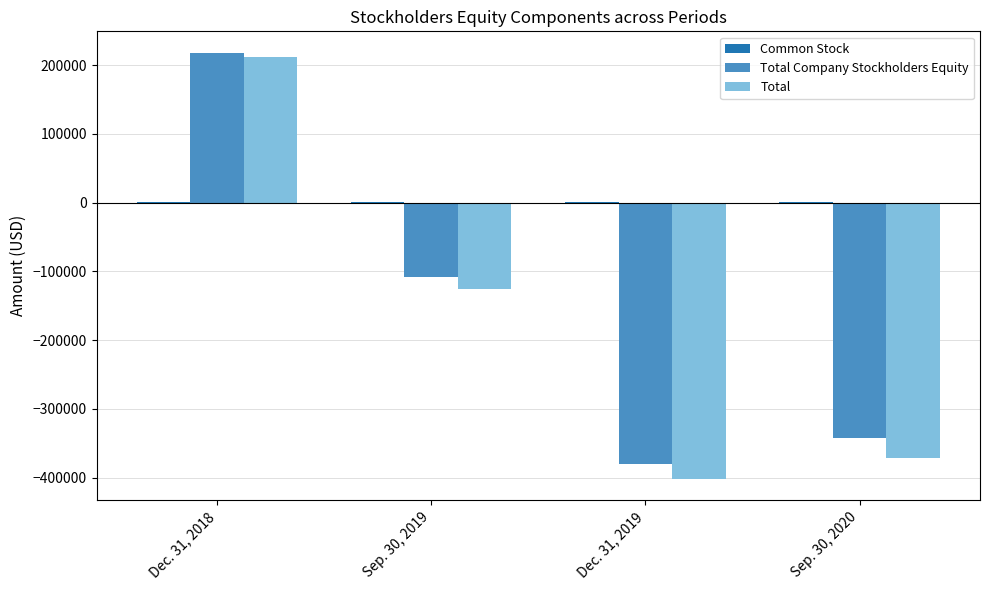

What is the average value of the Total series?

-171699